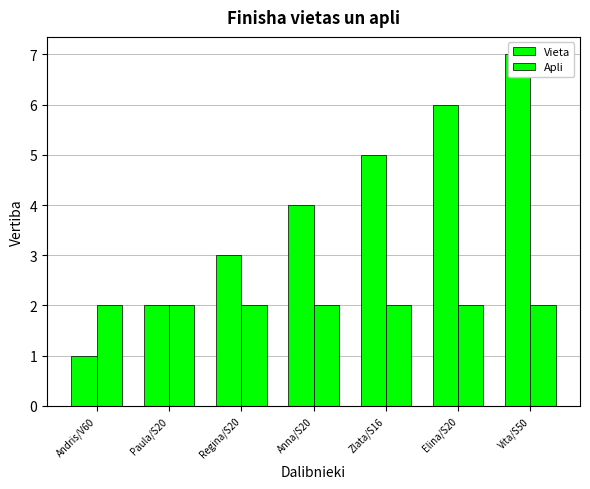

Rank the series by their maximum value, from highest to lowest.

Vieta, Apli